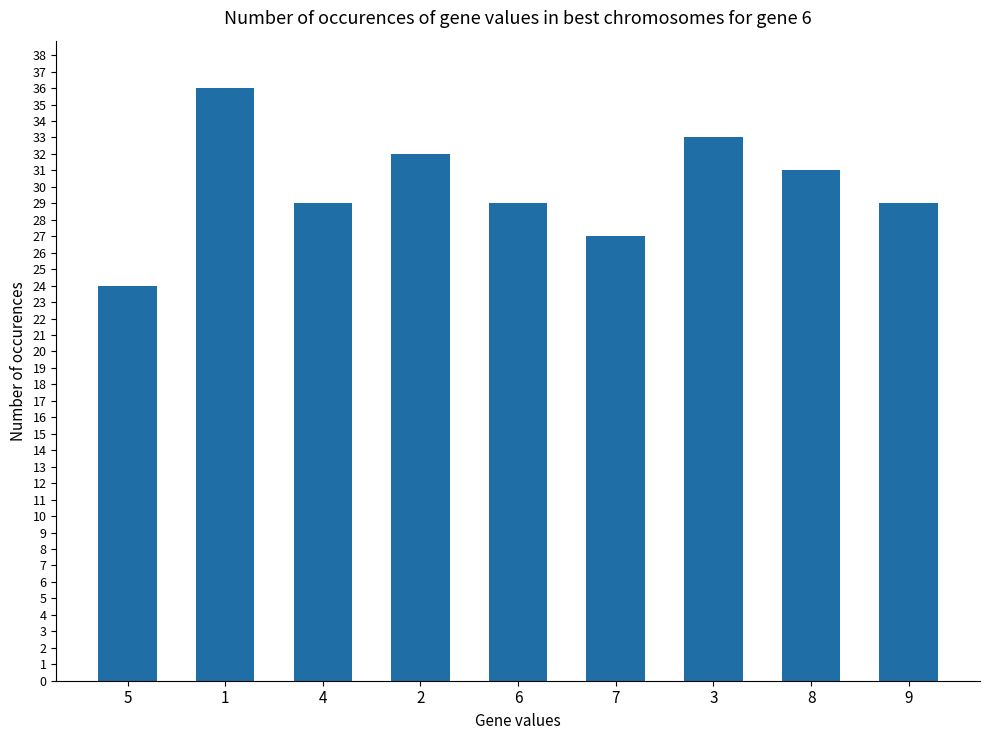

Reading right to left, list all the values displayed in this chart.

9=29	8=31	3=33	7=27	6=29	2=32	4=29	1=36	5=24